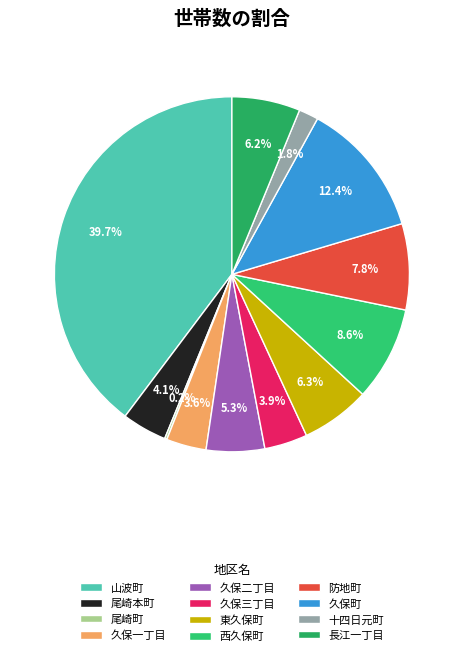

Between 防地町 and 久保二丁目, which is larger?

防地町